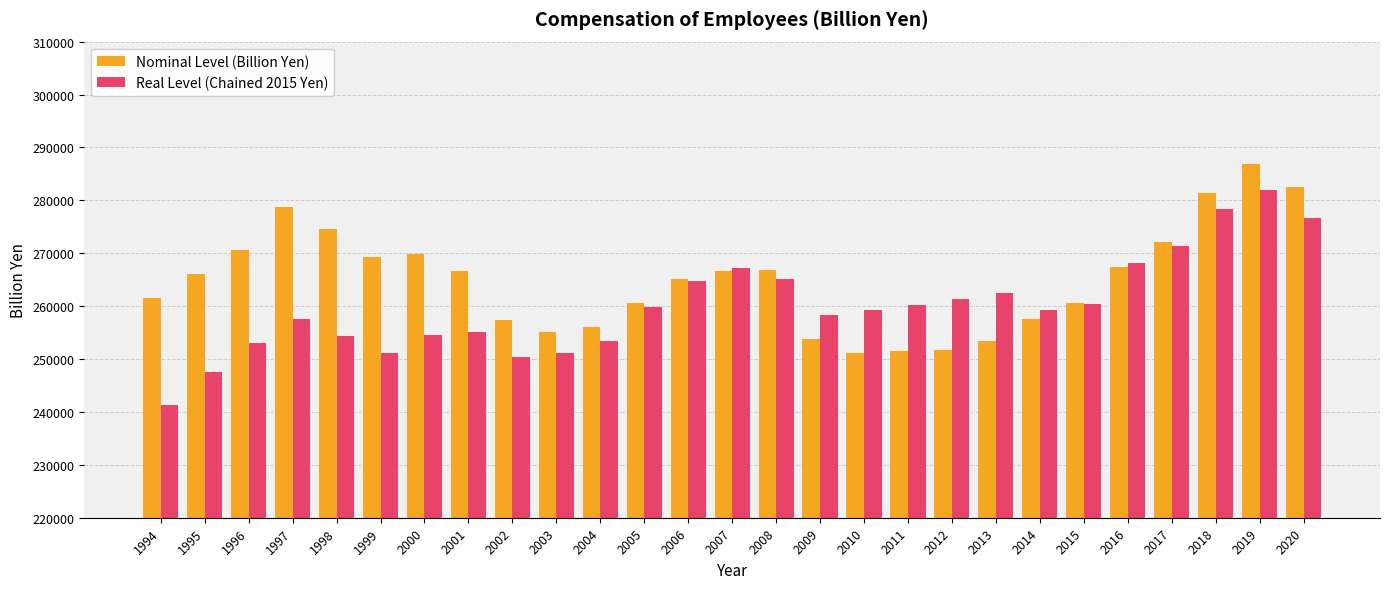

What is the average value of the Real Level (Chained 2015 Yen) series?

260165.1